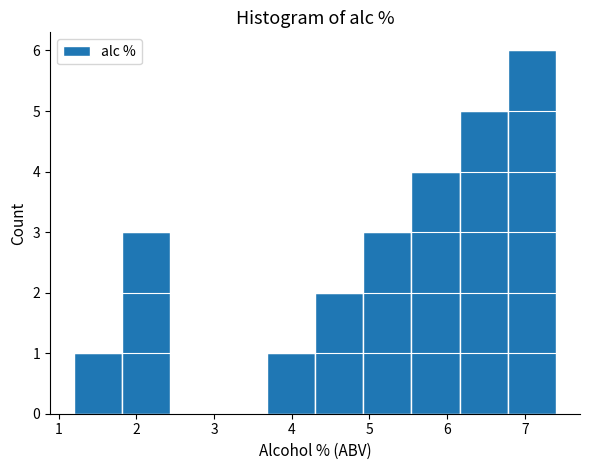

Reading left to right, transcribe this chart: for each bar, give the range it covers on the x-axis and its height. Neither the bar edges nor the heights are printed on the chart, so give them approximately, as read against the axes.

1.20 to 1.82: 1
1.82 to 2.44: 3
2.44 to 3.06: 0
3.06 to 3.68: 0
3.68 to 4.30: 1
4.30 to 4.92: 2
4.92 to 5.54: 3
5.54 to 6.16: 4
6.16 to 6.78: 5
6.78 to 7.40: 6